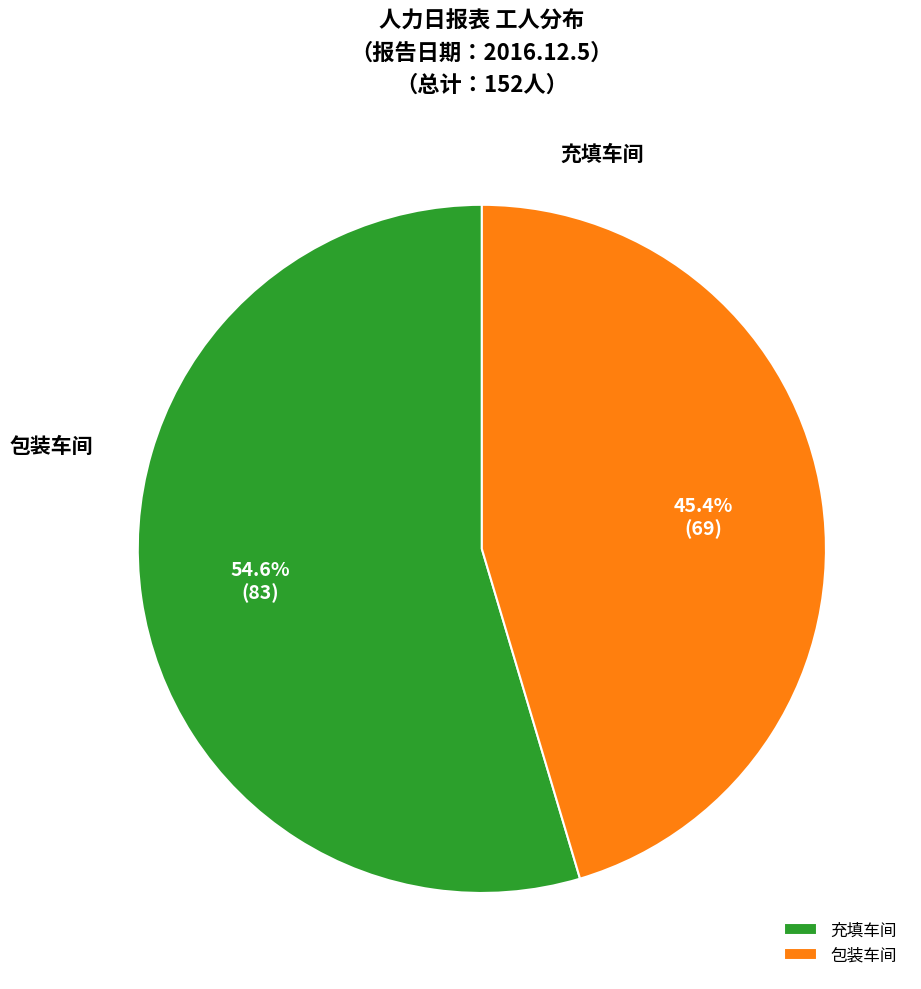

Count the number of slices in the pie.

2